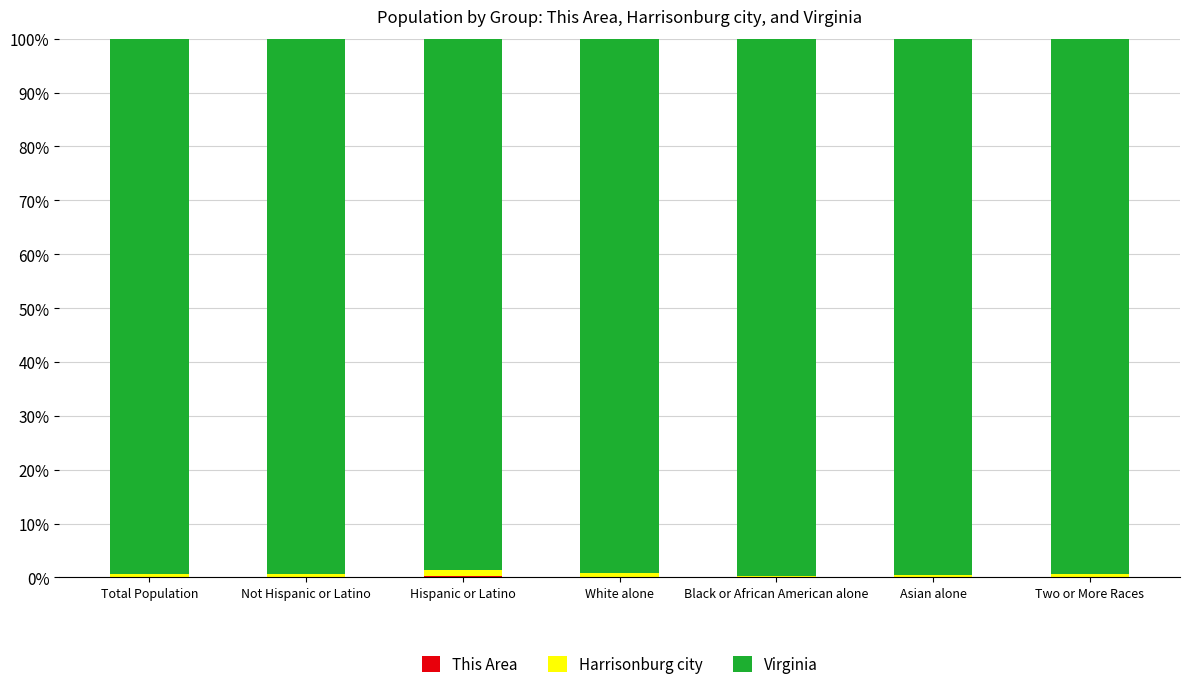

Between Two or More Races and Black or African American alone, which is larger?

Two or More Races